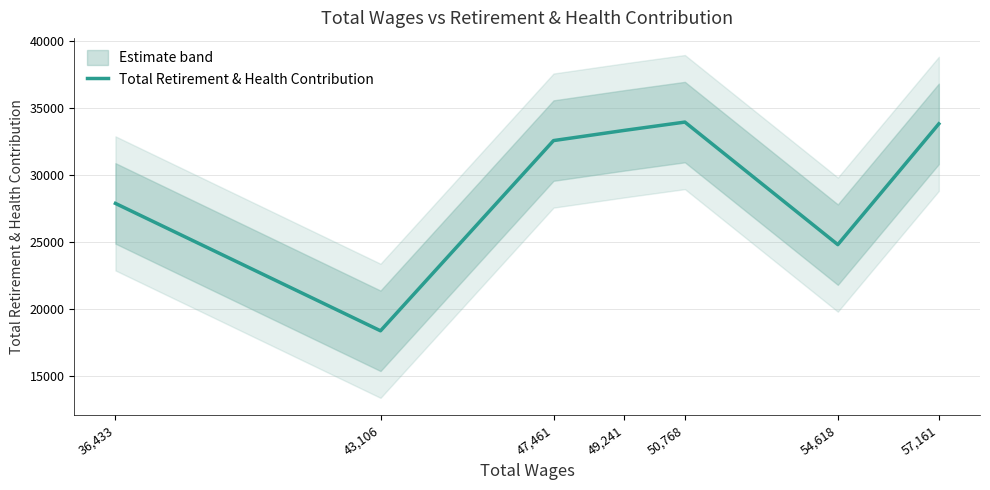

The chart shows a value of 20153 at 49,241. True or false?

False